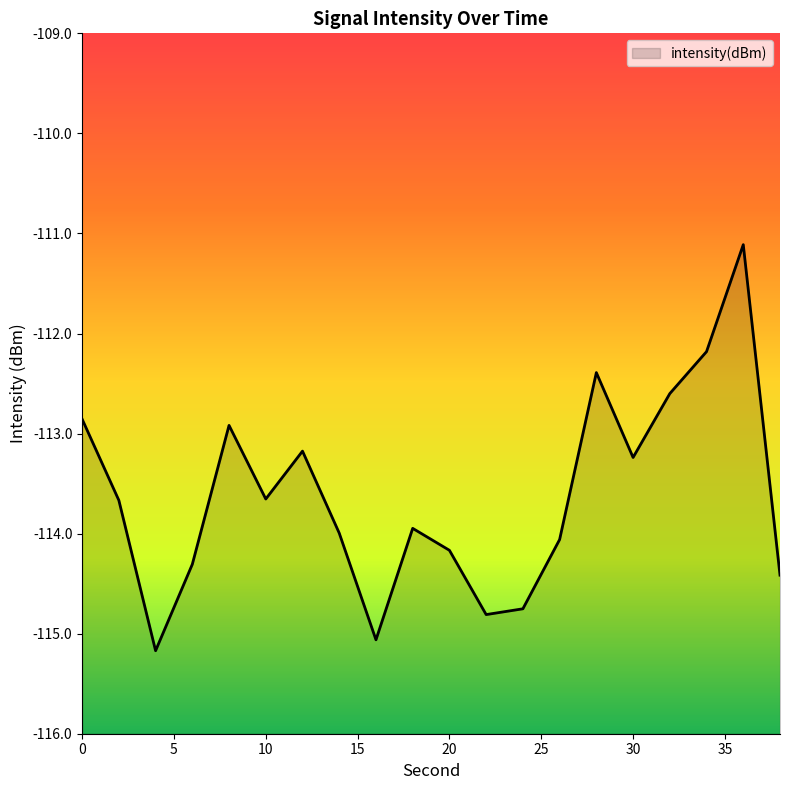

What is the maximum value shown in the chart?

-111.1